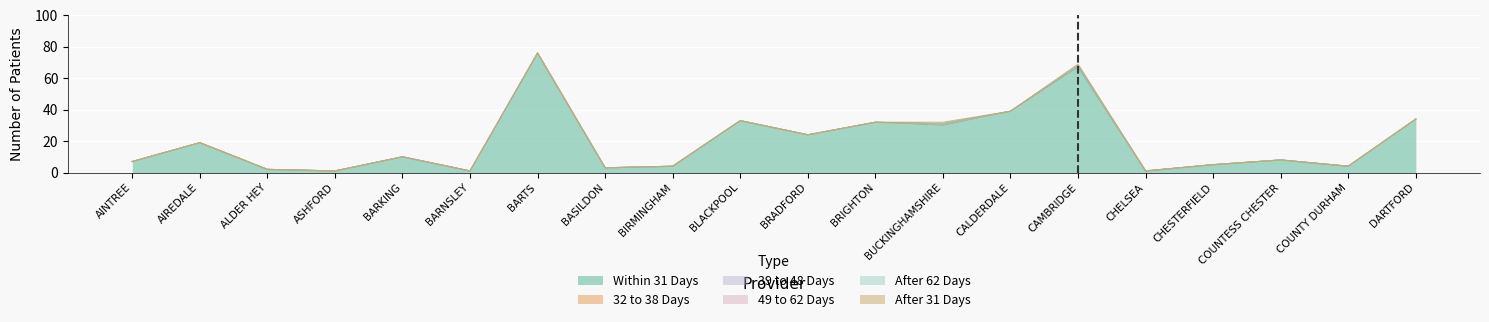

Which series has the largest total across all categories?

Within 31 Days